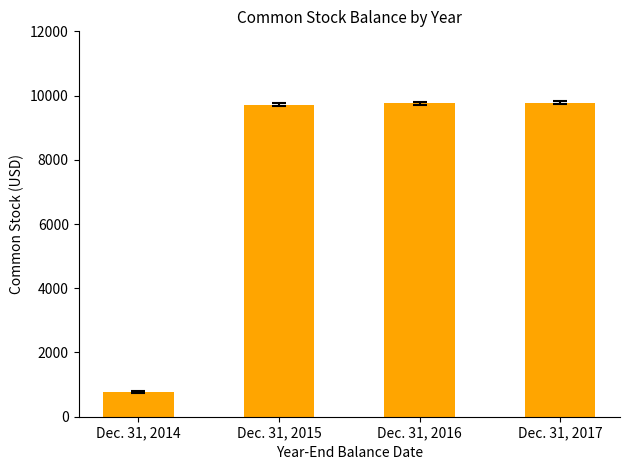

True or false: the data shows 9720 at Dec. 31, 2015.

True